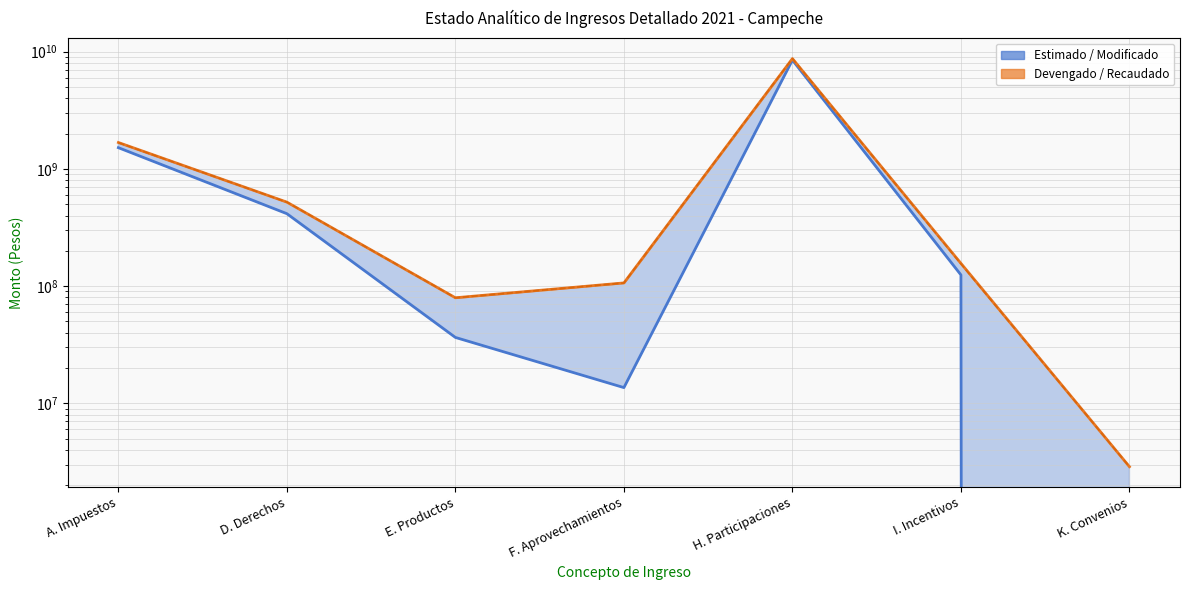

The Estimado series shows 1518399847.0 at A. Impuestos. True or false?

True